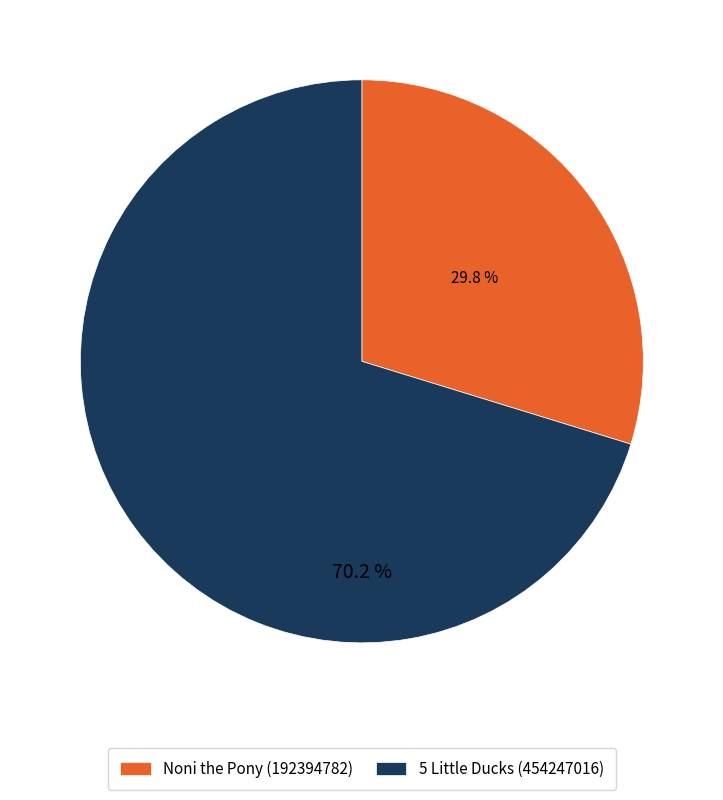

What is the ratio of the value at 5 Little Ducks (454247016) to the value at Noni the Pony (192394782)?

2.4